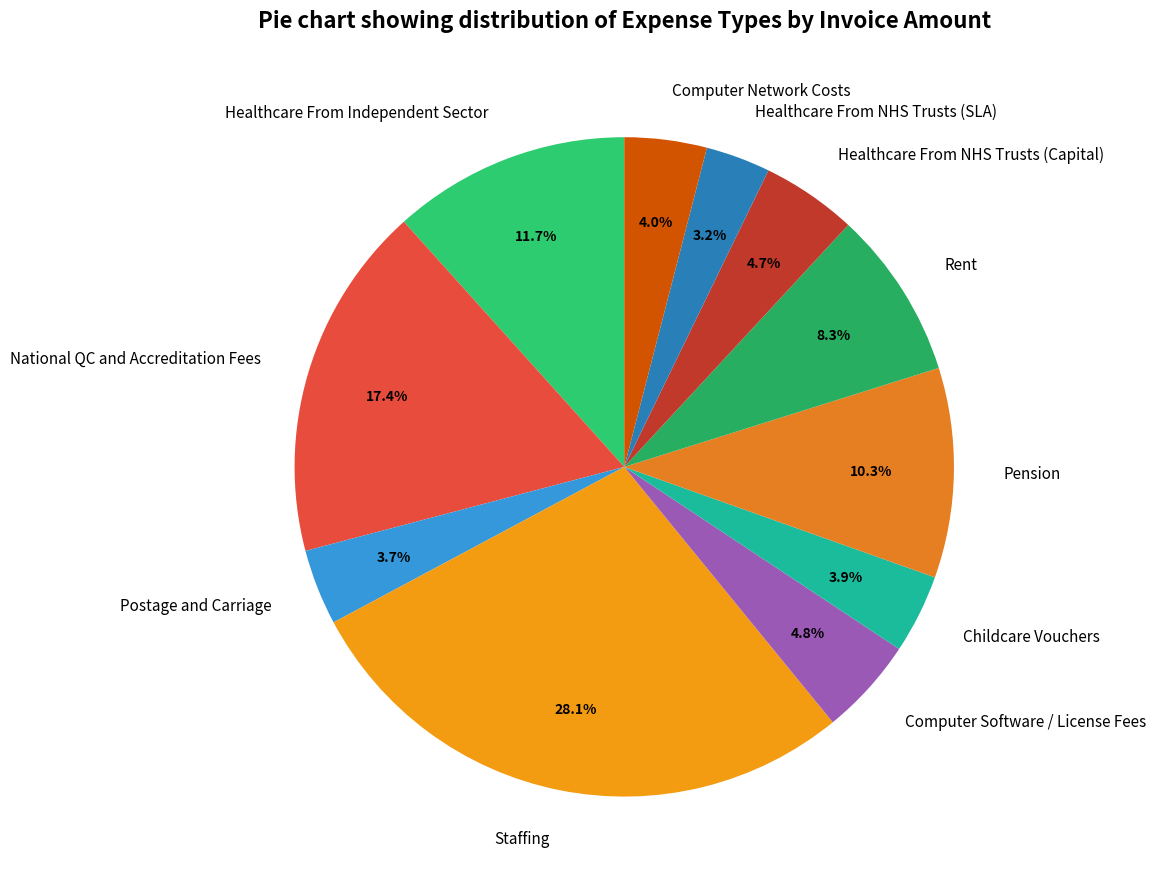

True or false: Postage and Carriage accounts for 19% of the total.

False